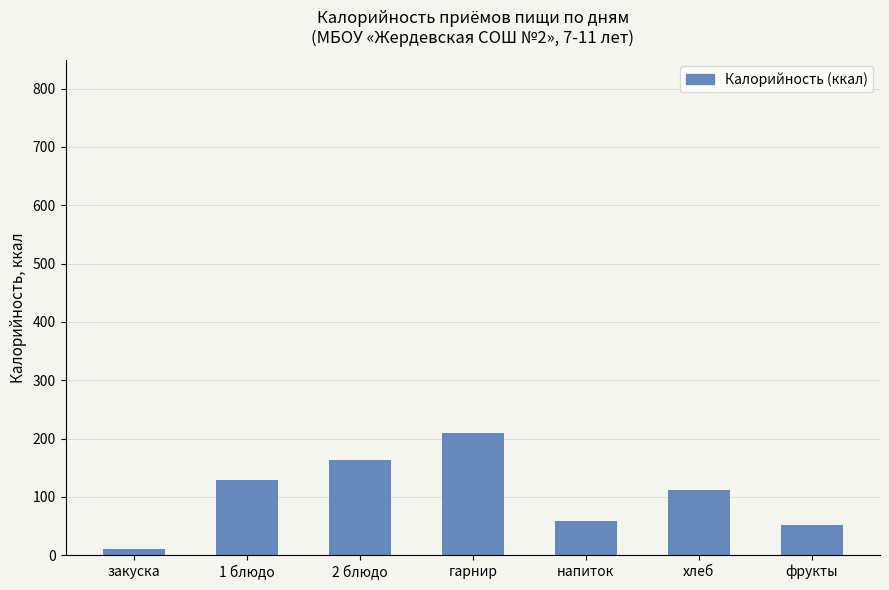

What is the label of the 4th bar from the right?

гарнир